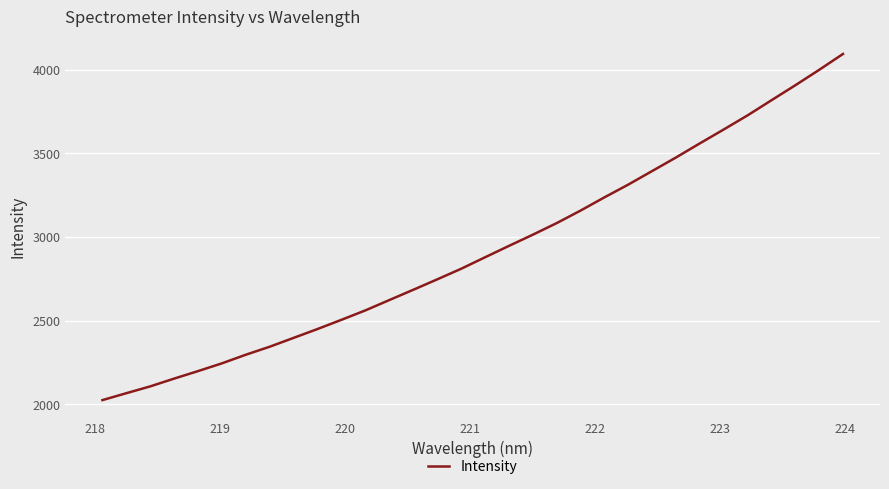

What is the difference between the maximum and minimum values?

2067.6